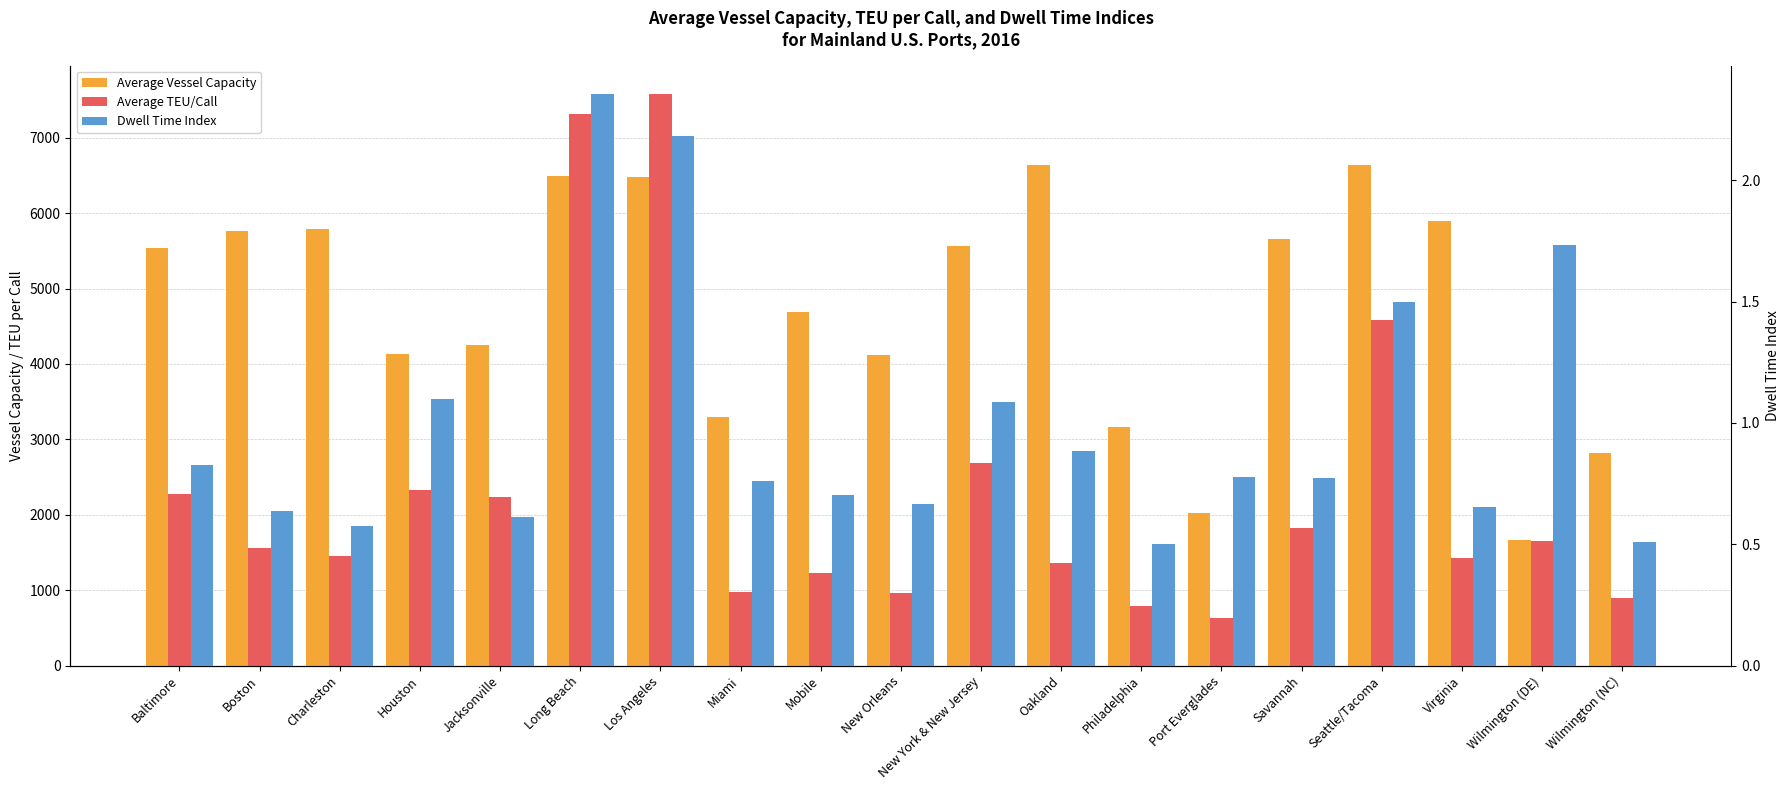

Reading right to left, list all the values displayed in this chart.

Average Vessel Capacity: Wilmington (NC)=2821.0	Wilmington (DE)=1661.1	Virginia=5900.6	Seattle/Tacoma=6640.0	Savannah=5655.8	Port Everglades=2017.1	Philadelphia=3159.7	Oakland=6637.4	New York & New Jersey=5557.2	New Orleans=4117.8	Mobile=4694.9	Miami=3290.0	Los Angeles=6472.6	Long Beach=6497.7	Jacksonville=4253.7	Houston=4131.9	Charleston=5791.3	Boston=5759.9	Baltimore=5534.0
Average TEU/Call: Wilmington (NC)=891.1	Wilmington (DE)=1647.7	Virginia=1429.3	Seattle/Tacoma=4588.5	Savannah=1829.6	Port Everglades=635.2	Philadelphia=785.8	Oakland=1365.8	New York & New Jersey=2685.5	New Orleans=956.7	Mobile=1222.9	Miami=973.6	Los Angeles=7576.4	Long Beach=7308.7	Jacksonville=2241.4	Houston=2334.5	Charleston=1449.7	Boston=1562.2	Baltimore=2282.1
Dwell Time Index: Wilmington (NC)=0.5	Wilmington (DE)=1.7	Virginia=0.7	Seattle/Tacoma=1.5	Savannah=0.8	Port Everglades=0.8	Philadelphia=0.5	Oakland=0.9	New York & New Jersey=1.1	New Orleans=0.7	Mobile=0.7	Miami=0.8	Los Angeles=2.2	Long Beach=2.4	Jacksonville=0.6	Houston=1.1	Charleston=0.6	Boston=0.6	Baltimore=0.8